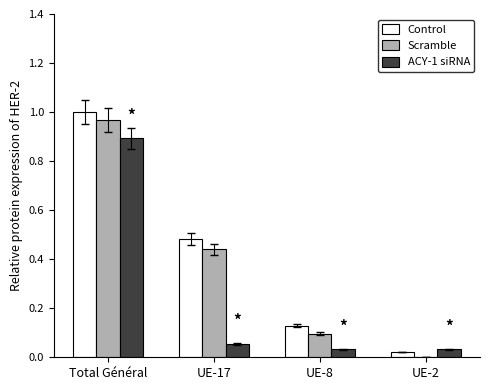

The value of ACY-1 siRNA at UE-17 is 0.1. True or false?

True